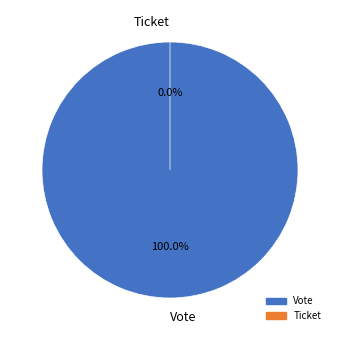

What is the majority slice?

Vote